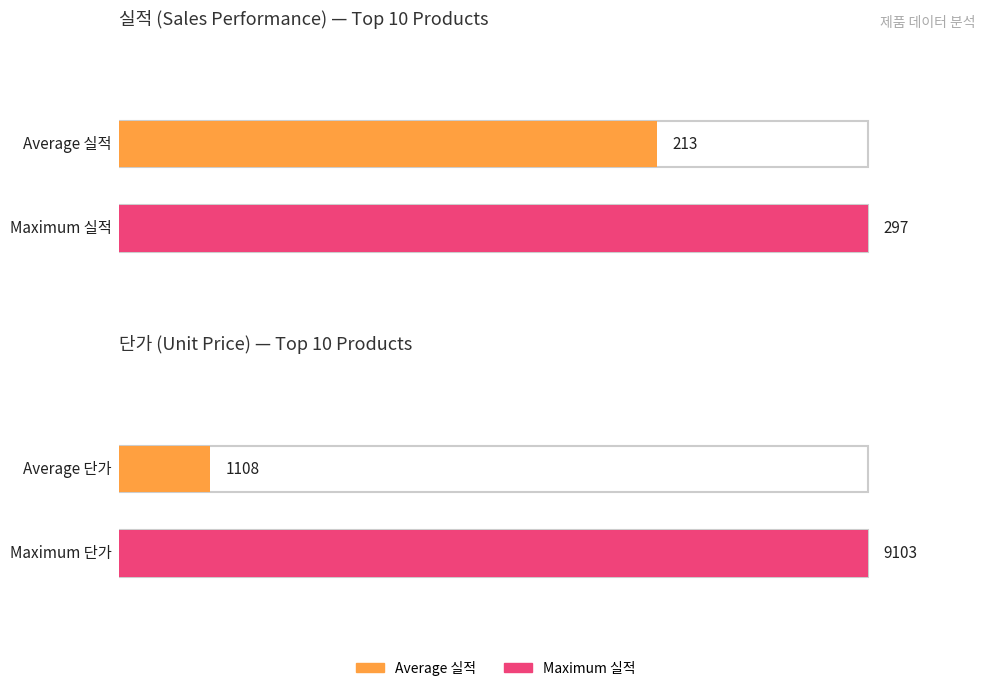

True or false: the data shows 28 at 그랑파제삼중정.

False